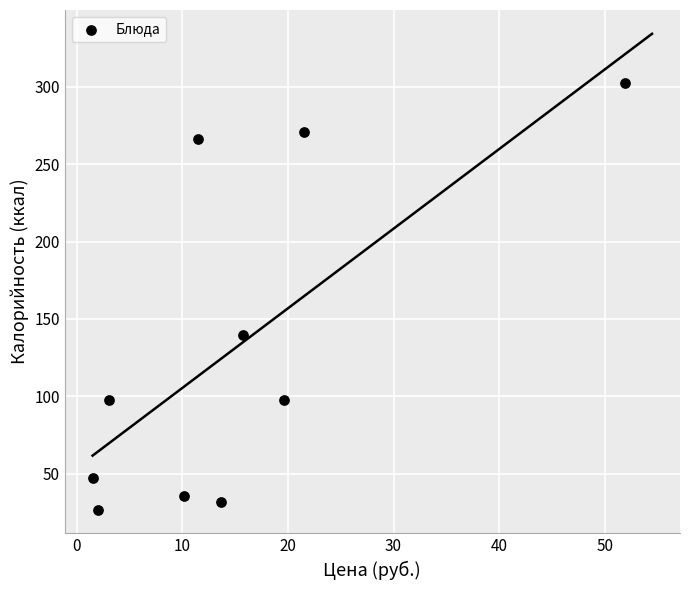

What is the range of Y values (max minus min)?

275.6